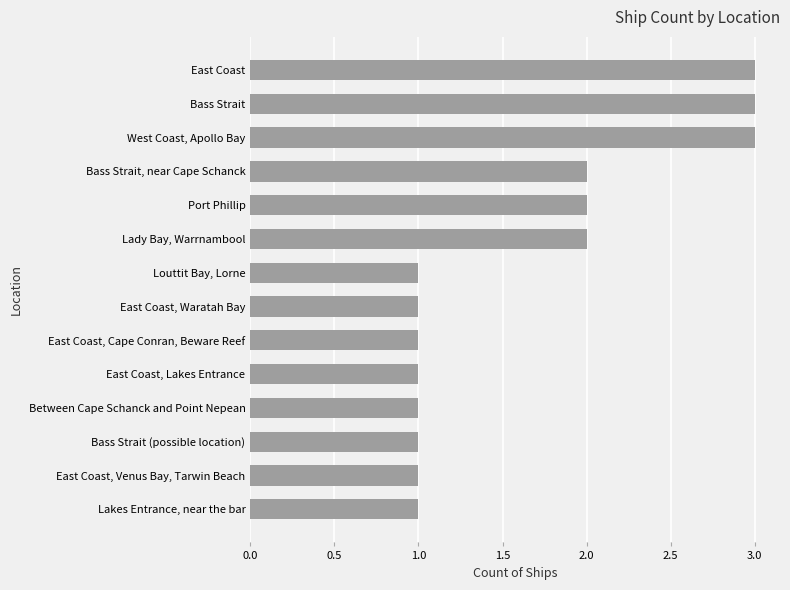

What is the change in value from East Coast, Cape Conran, Beware Reef to Bass Strait, near Cape Schanck?

+1